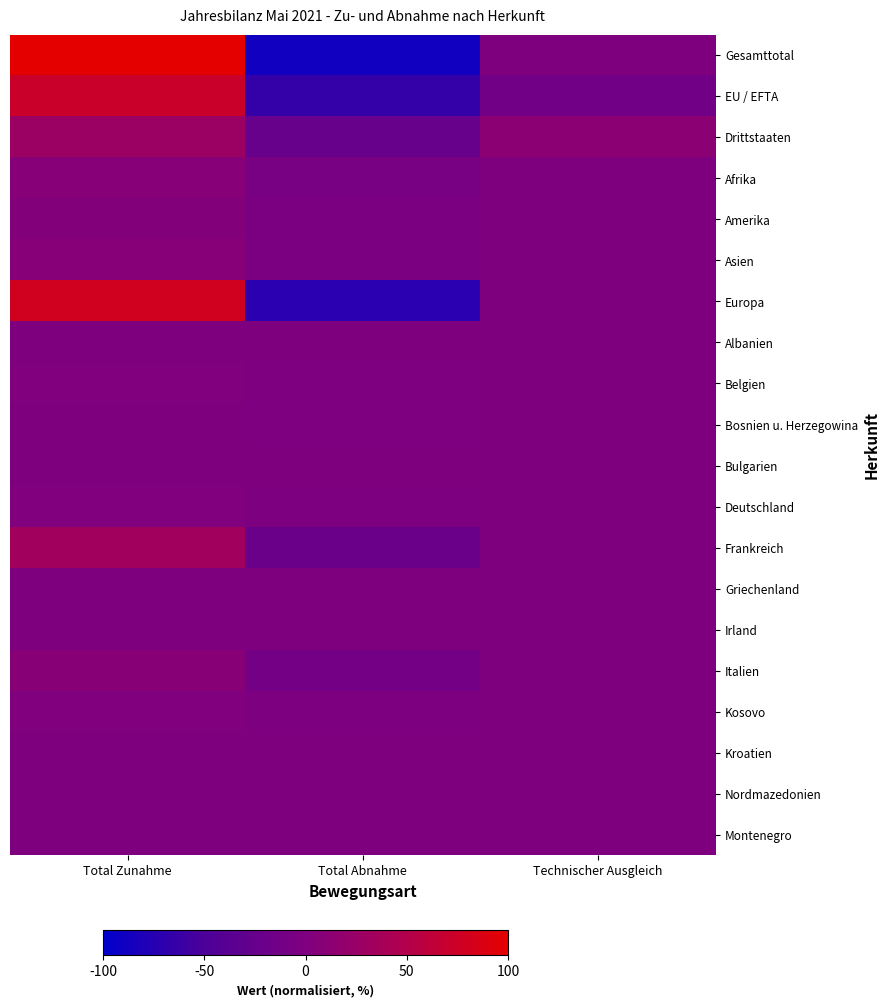

Reading left to right, extract all data points from this chart.

Gesamttotal: Total Zunahme=100.0	Total Abnahme=-88.1	Technischer Ausgleich=-0.2
EU / EFTA: Total Zunahme=72.7	Total Abnahme=-65.1	Technischer Ausgleich=-12.6
Drittstaaten: Total Zunahme=27.3	Total Abnahme=-22.9	Technischer Ausgleich=12.4
Afrika: Total Zunahme=8.4	Total Abnahme=-8.2	Technischer Ausgleich=-0.2
Amerika: Total Zunahme=3.8	Total Abnahme=-3.2	Technischer Ausgleich=-0.3
Asien: Total Zunahme=8.5	Total Abnahme=-4.4	Technischer Ausgleich=-0.0
Europa: Total Zunahme=79.2	Total Abnahme=-72.2	Technischer Ausgleich=0.4
Albanien: Total Zunahme=0.2	Total Abnahme=0.0	Technischer Ausgleich=0.0
Belgien: Total Zunahme=1.6	Total Abnahme=-1.5	Technischer Ausgleich=0.1
Bosnien u. Herzegowina: Total Zunahme=0.4	Total Abnahme=-1.0	Technischer Ausgleich=0.0
Bulgarien: Total Zunahme=0.2	Total Abnahme=-0.1	Technischer Ausgleich=0.0
Deutschland: Total Zunahme=1.1	Total Abnahme=-2.1	Technischer Ausgleich=0.0
Frankreich: Total Zunahme=33.5	Total Abnahme=-21.1	Technischer Ausgleich=0.0
Griechenland: Total Zunahme=0.2	Total Abnahme=-0.2	Technischer Ausgleich=0.0
Irland: Total Zunahme=0.1	Total Abnahme=-0.2	Technischer Ausgleich=0.1
Italien: Total Zunahme=9.0	Total Abnahme=-11.7	Technischer Ausgleich=0.2
Kosovo: Total Zunahme=2.2	Total Abnahme=-1.9	Technischer Ausgleich=0.2
Kroatien: Total Zunahme=0.1	Total Abnahme=-0.1	Technischer Ausgleich=0.0
Nordmazedonien: Total Zunahme=0.4	Total Abnahme=-0.2	Technischer Ausgleich=0.0
Montenegro: Total Zunahme=0.1	Total Abnahme=0.0	Technischer Ausgleich=0.0